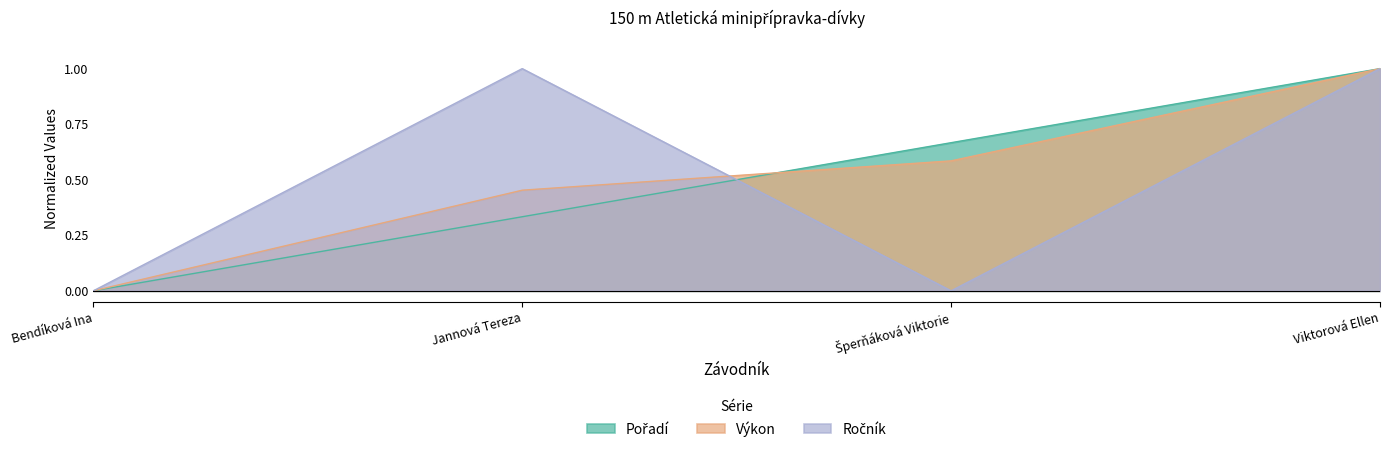

True or false: Výkon has more than 1 interior local peaks.

False